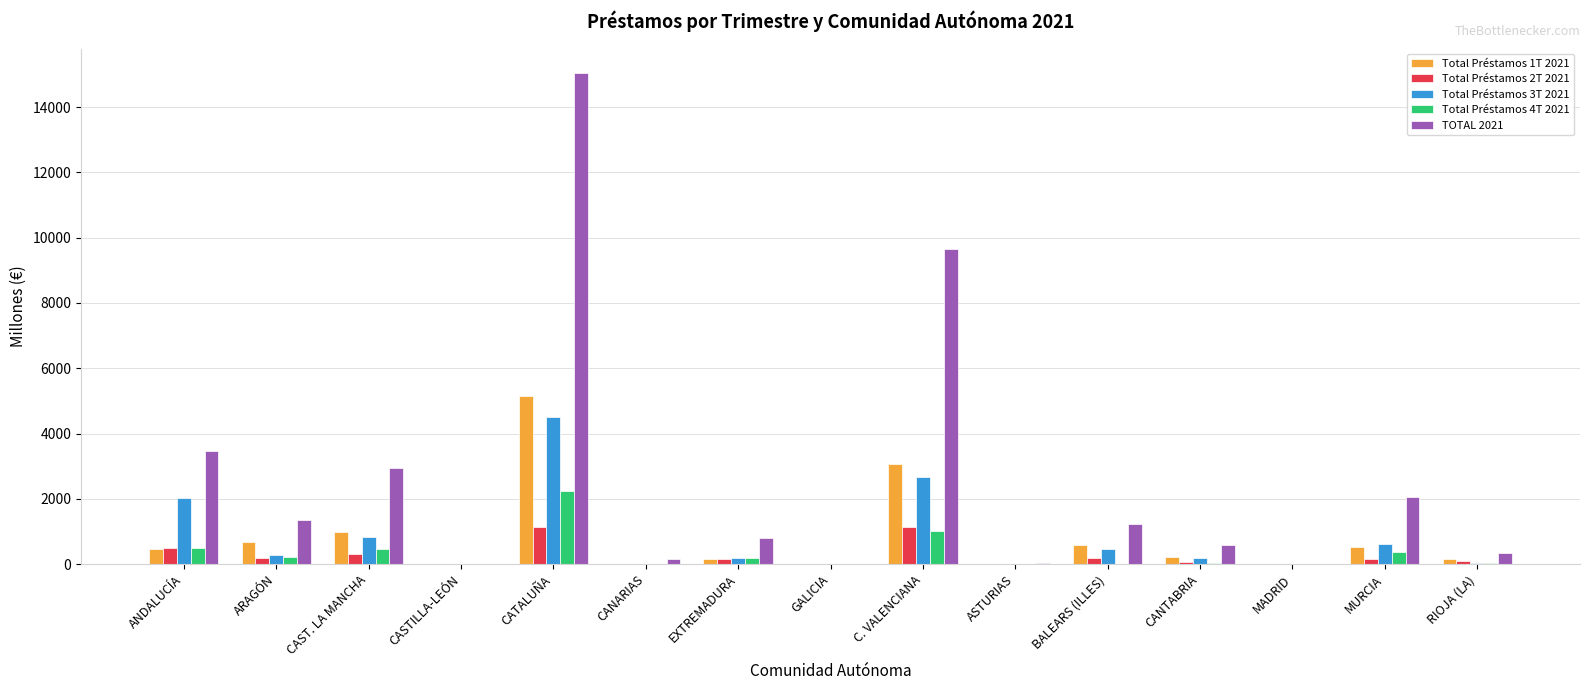

What is the highest value of the TOTAL 2021 series?

15039.9